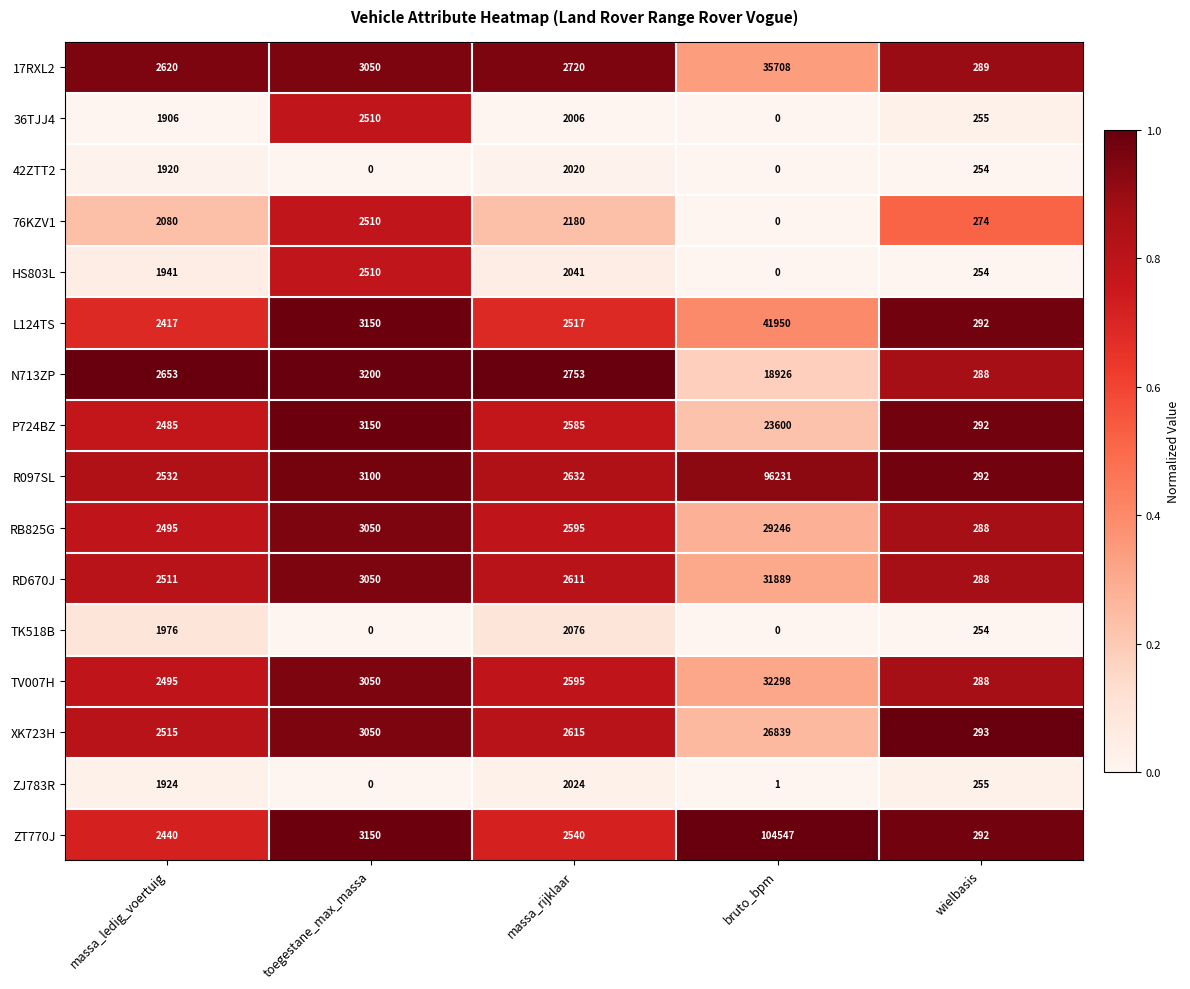

At which category is the sum across all series the highest?

bruto_bpm